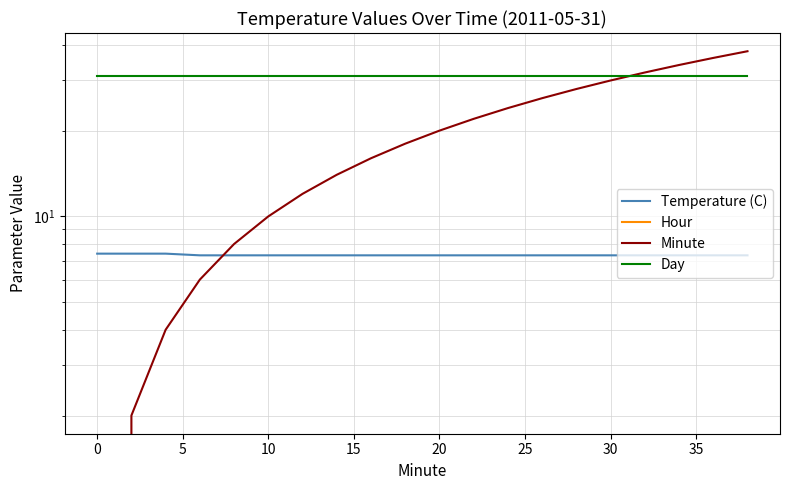

Which series ends up on top after the final intersection of Minute and Day?

Minute